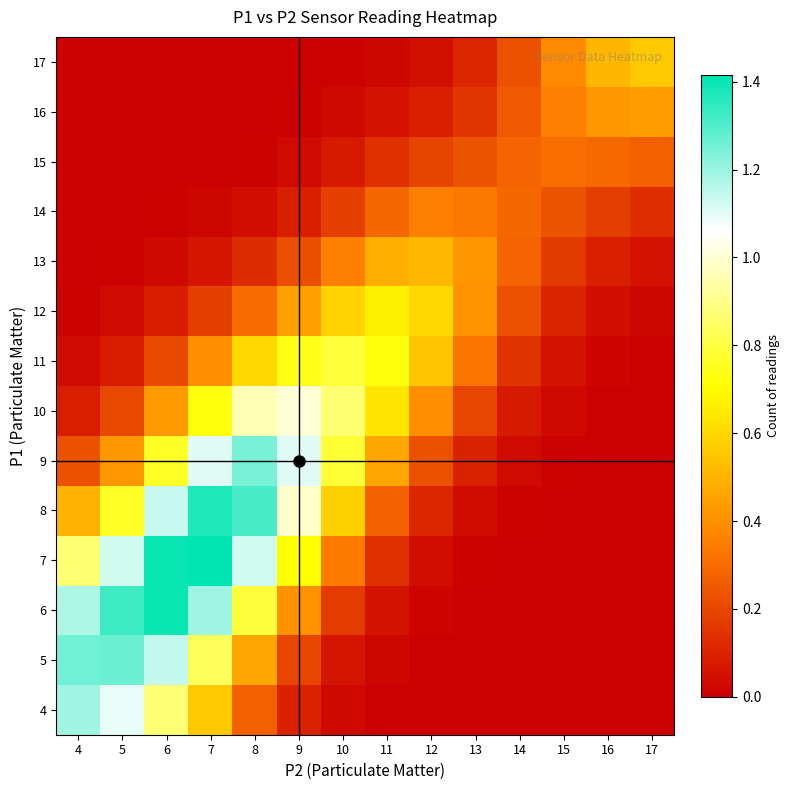

Which has a higher value, 12 or 5?

5